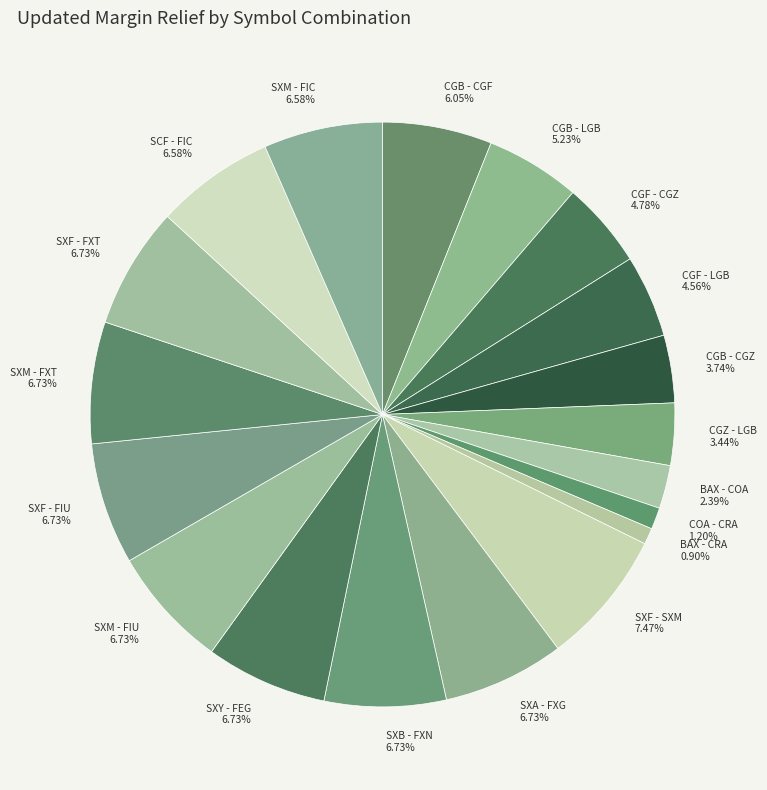

Count the number of slices in the pie.

19